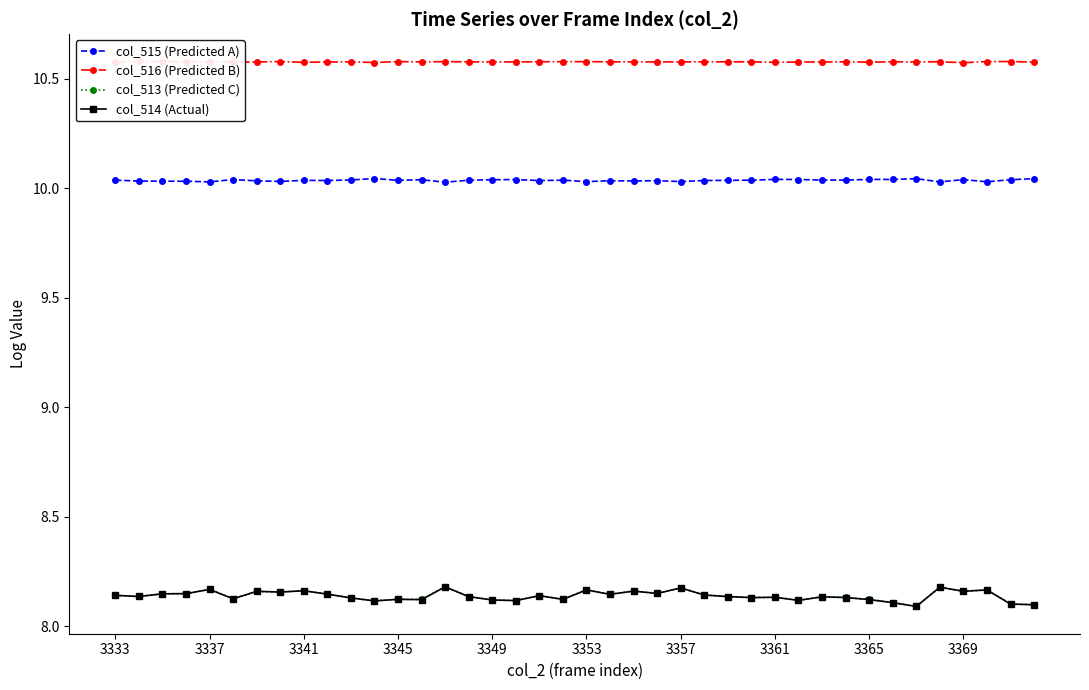

What are all the series names shown in the legend?

col_515 (Predicted A), col_516 (Predicted B), col_513 (Predicted C), col_514 (Actual)